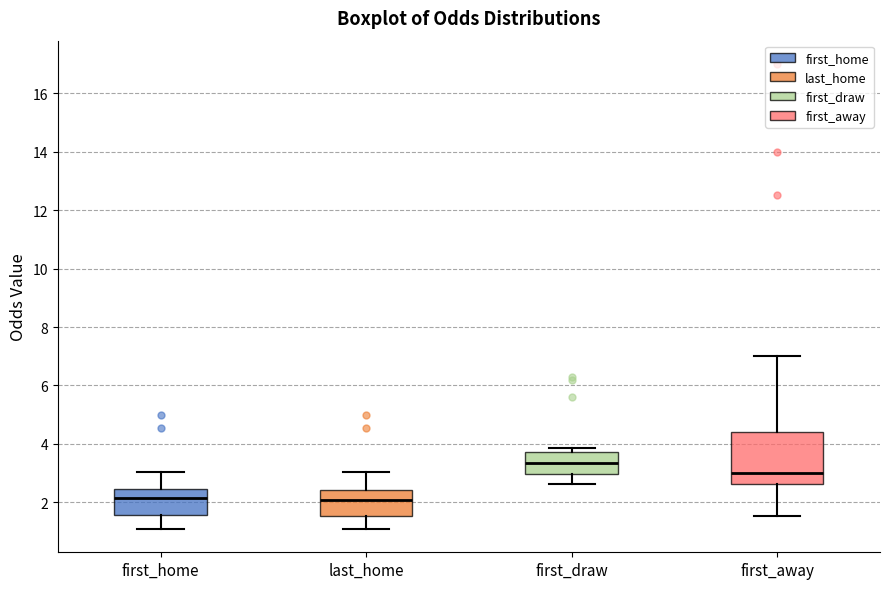

Reading left to right, transcribe this box plot: for each box, give where its median line is, the range the box spans, and where its two whiskers end, as read against the y-axis. The values are not printed on the chart, so give them approximately, as read against the axis.

first_home: median 2.2, box 1.6 to 2.4, whiskers 1.0 to 3.0
last_home: median 2.0, box 1.6 to 2.4, whiskers 1.0 to 3.0
first_draw: median 3.4, box 3.0 to 3.8, whiskers 2.6 to 3.8 (just above the box's upper edge)
first_away: median 3.0, box 2.6 to 4.4, whiskers 1.6 to 7.0